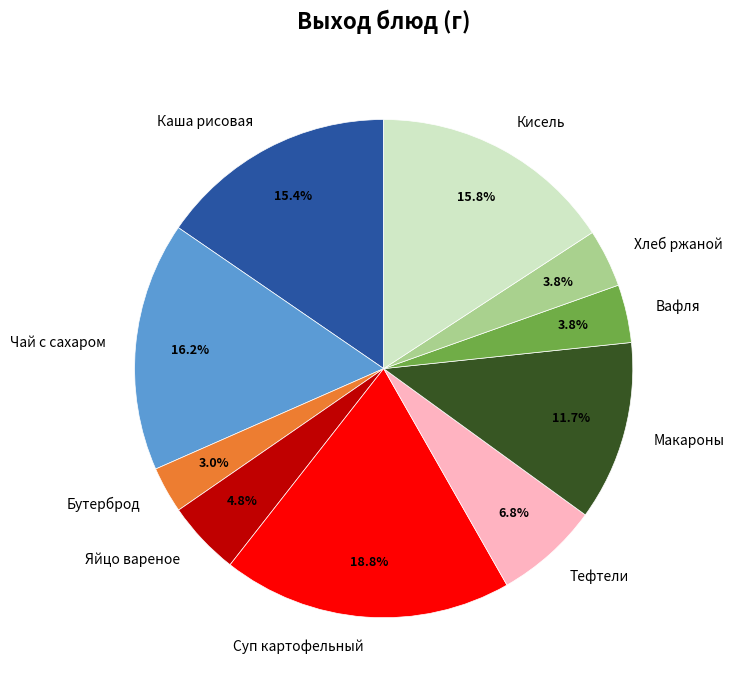

Approximately how many times larger is the value at Чай с сахаром compared to Бутерброд?

5.4